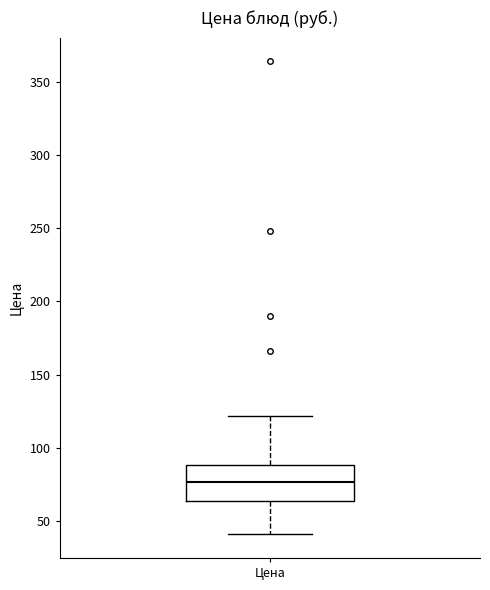

Read this box plot against the y-axis: the position of the median line, the range covered by the box, and the ends of both whiskers. The values are not printed on the chart, so give them approximately, as read against the axis.

median 75, box 65 to 90, whiskers 40 to 120